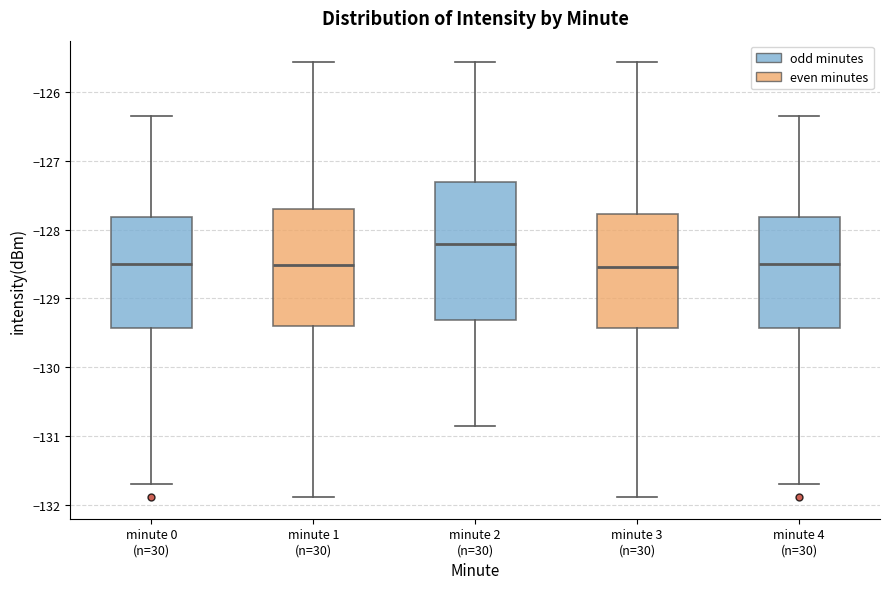

Which box's median line is the highest?

minute 2 (n=30)